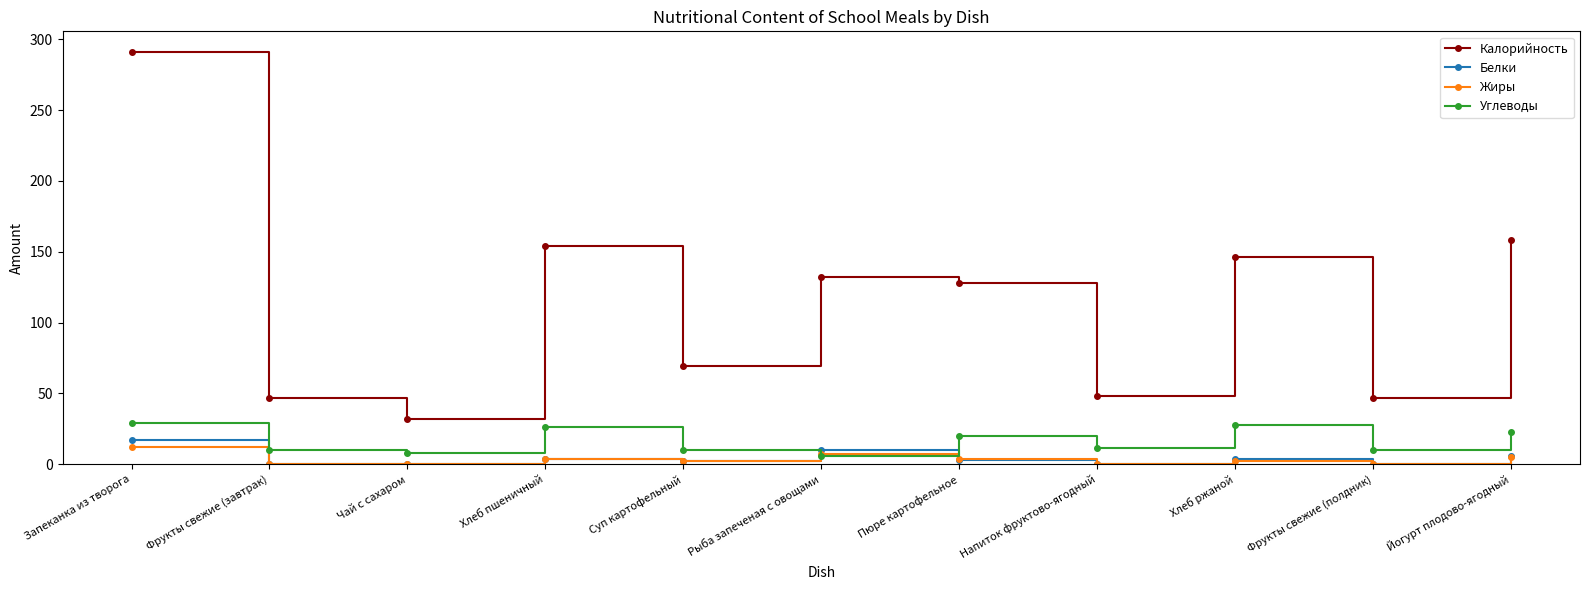

Is it true that Калорийность equals 146.0 at Хлеб ржаной?

True